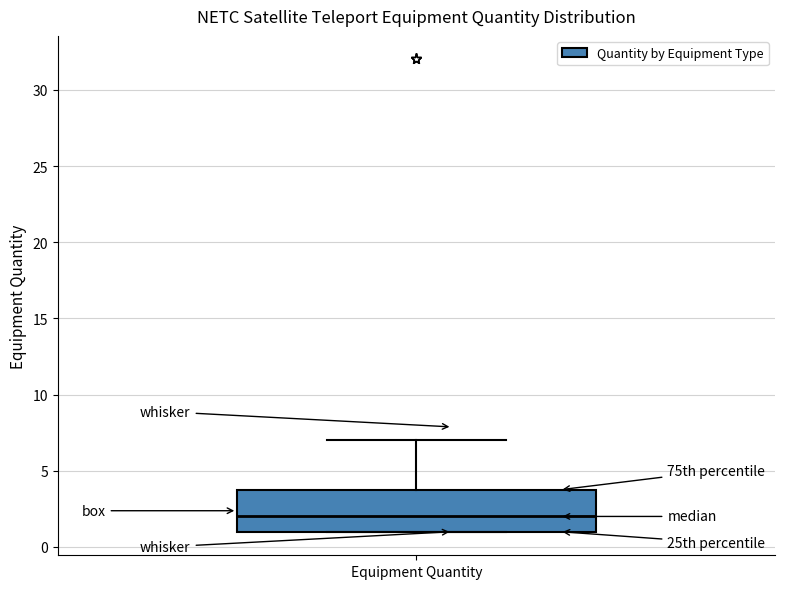

Where is the upper edge of the box for Equipment Quantity on the y-axis? The values are not printed on the chart, so give them approximately, as read against the axis.

4